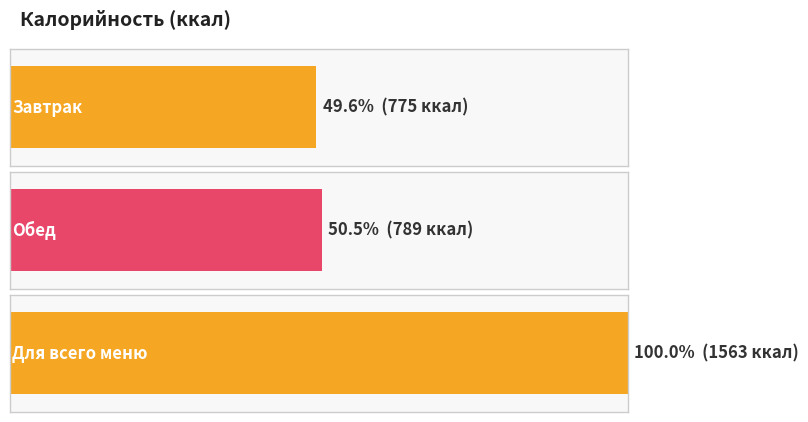

What is the difference between the values at Обед and Завтрак?

14